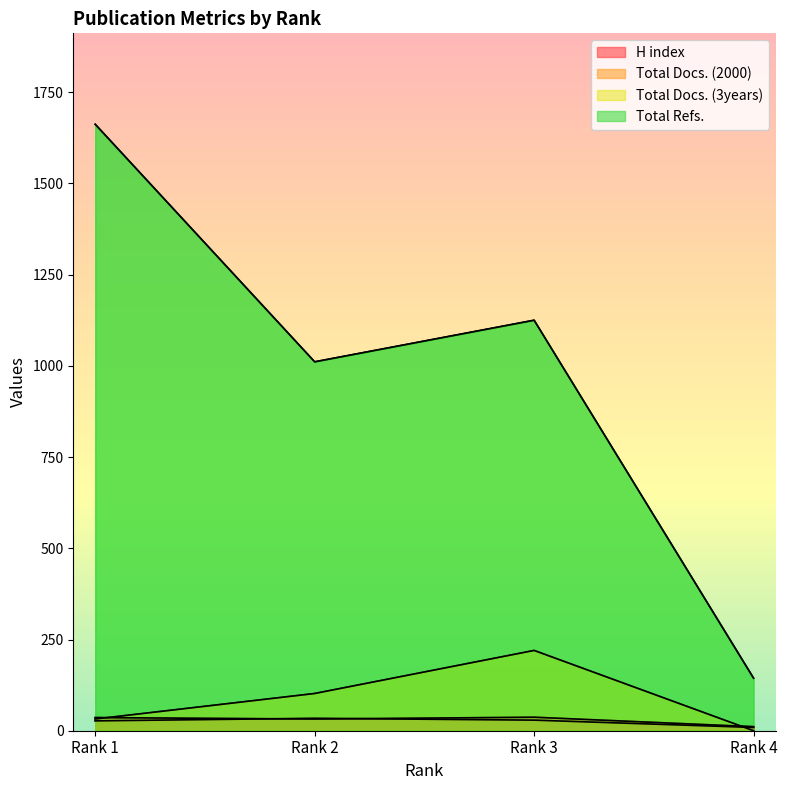

What is the difference between the Total Docs. (3years) values at Rank 4 and Rank 2?

102